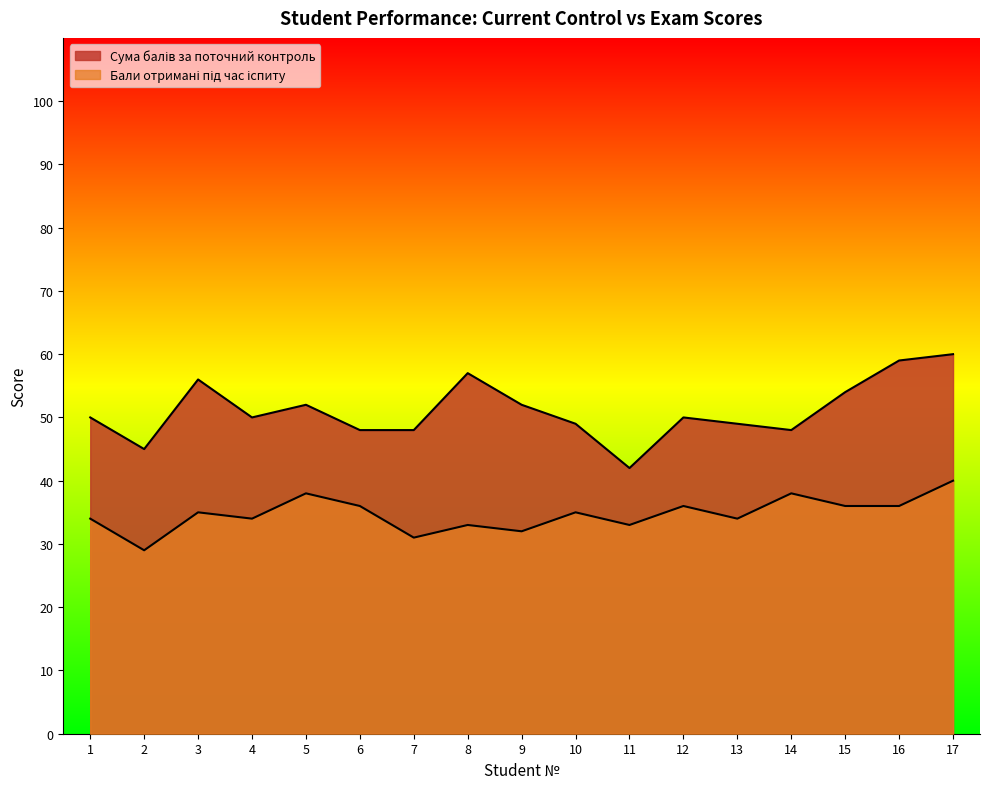

What is the sum of the Бали отримані під час іспиту values at 17 and 15?

76